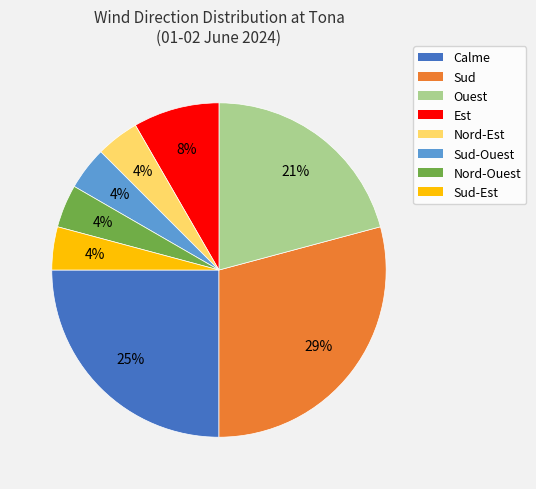

Approximately how many times larger is the value at Est compared to Sud-Est?

2.0